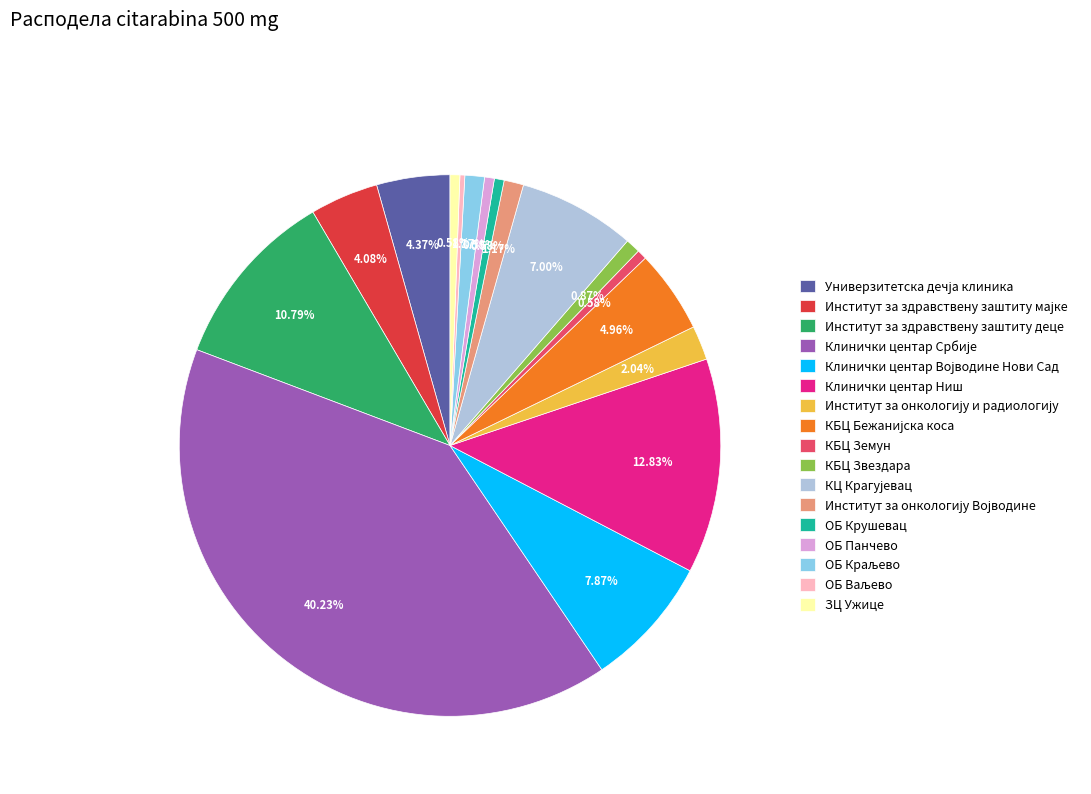

Is the sum of КБЦ Звездара and ОБ Панчево greater than half?

No